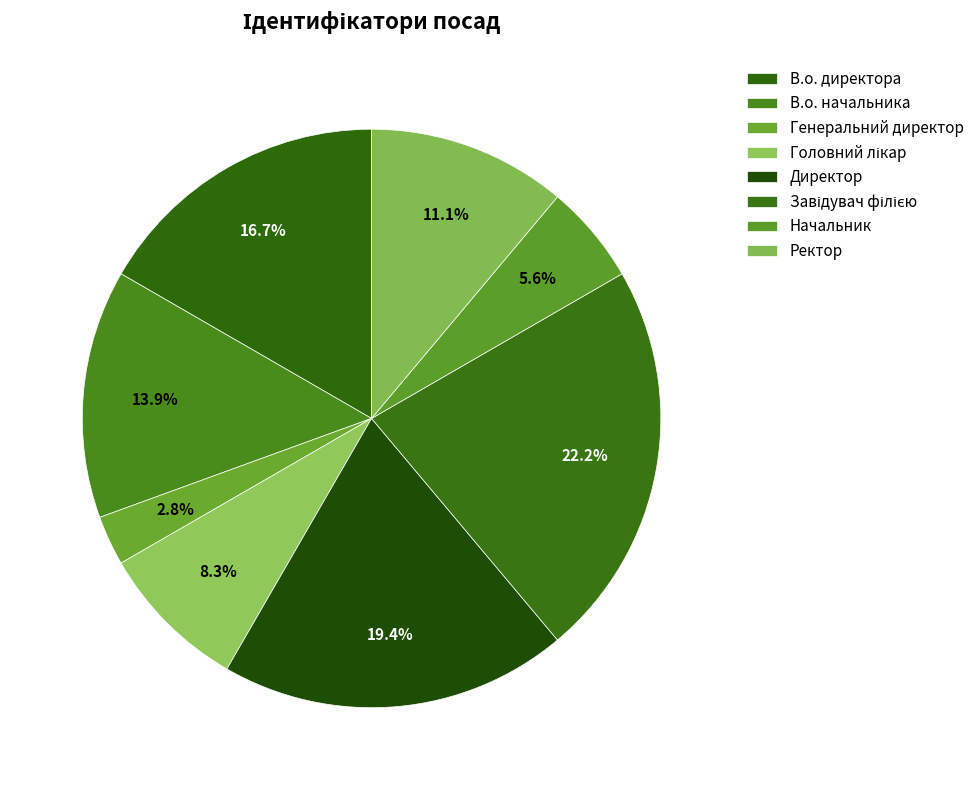

Combined, do Завідувач філією and Директор account for over 50%?

No